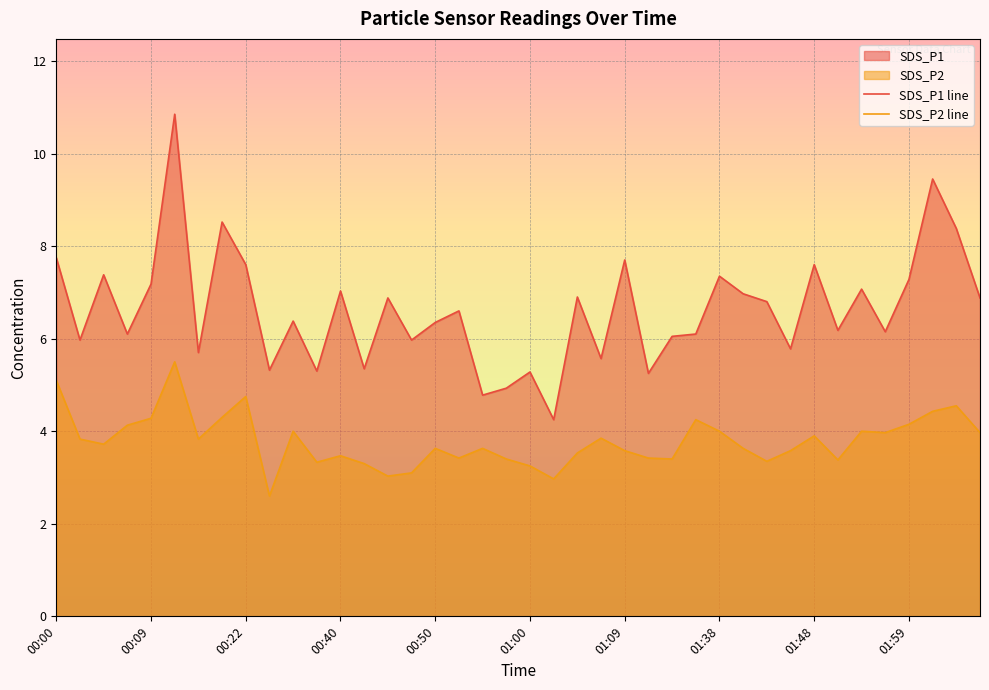

True or false: SDS_P1 line and SDS_P2 line cross at least once.

False